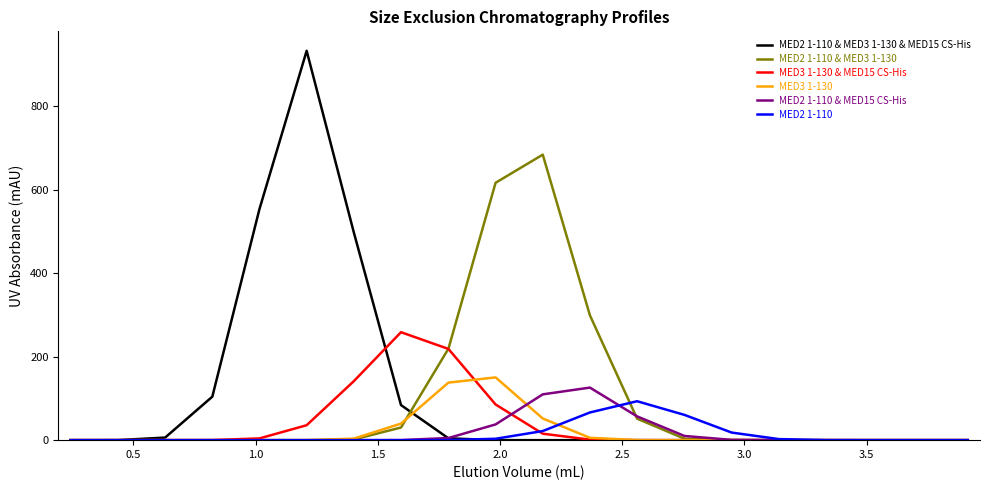

Rank the series by their maximum value, from lowest to highest.

MED2 1-110, MED2 1-110 & MED15 CS-His, MED3 1-130, MED3 1-130 & MED15 CS-His, MED2 1-110 & MED3 1-130, MED2 1-110 & MED3 1-130 & MED15 CS-His